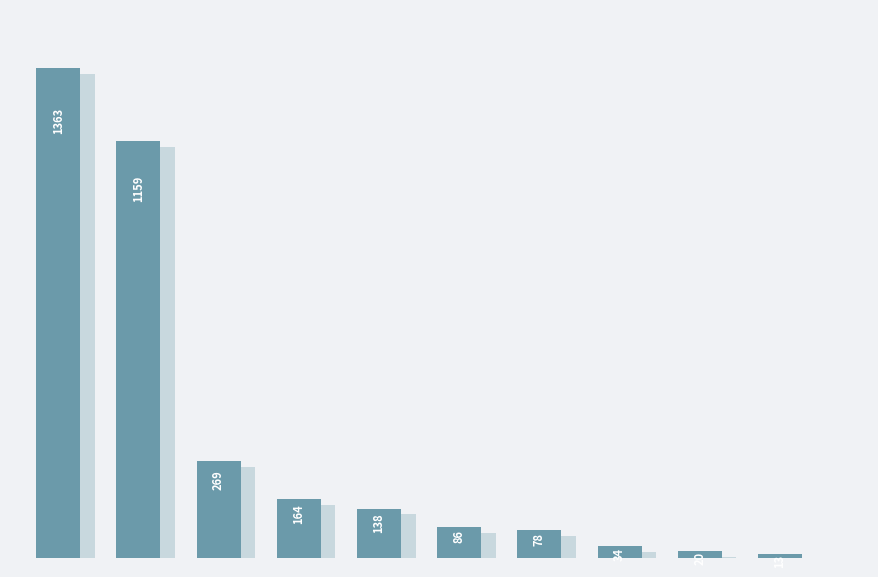

Does the chart contain stacked bars?

No